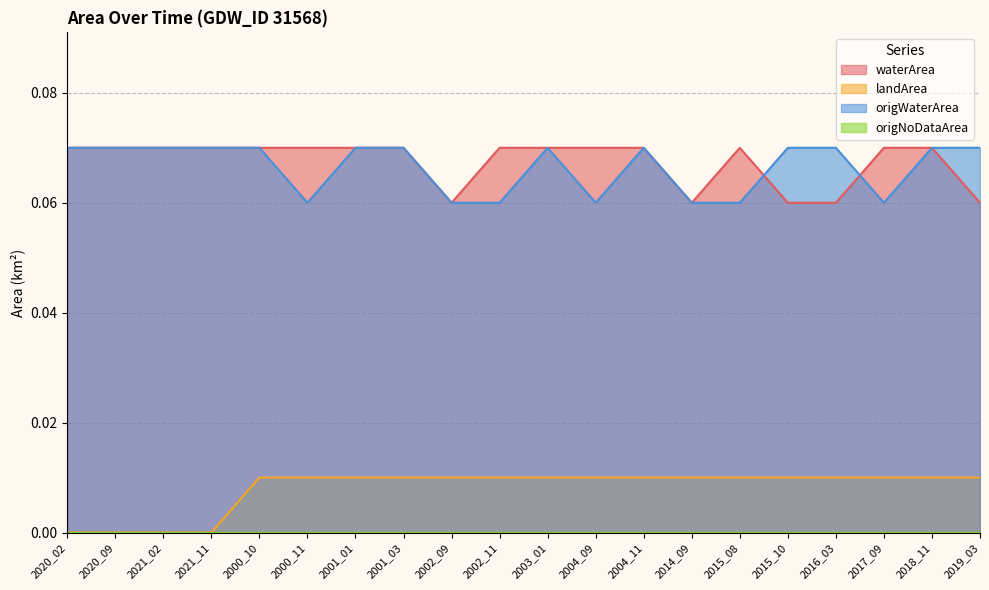

How many data points does each series have?

20